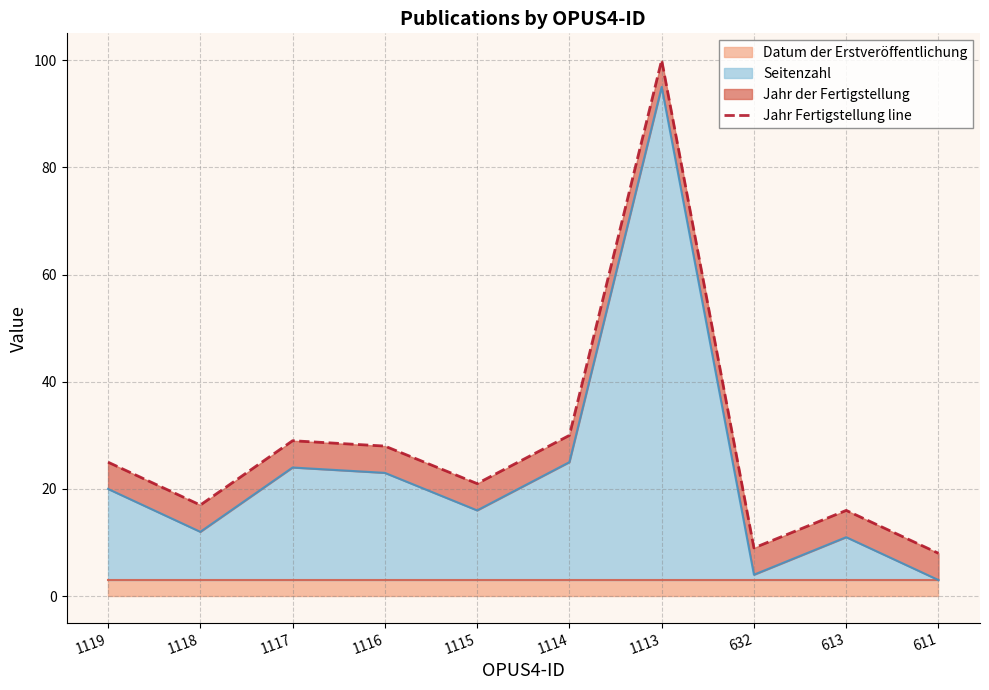

Rank the categories by value from lowest to highest.

611, 632, 613, 1118, 1115, 1119, 1116, 1117, 1114, 1113